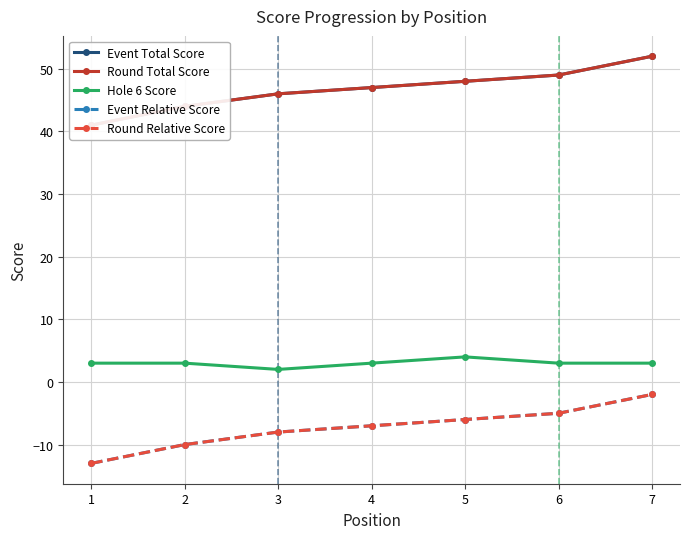

How many values in the Round Total Score series exceed 47?

3